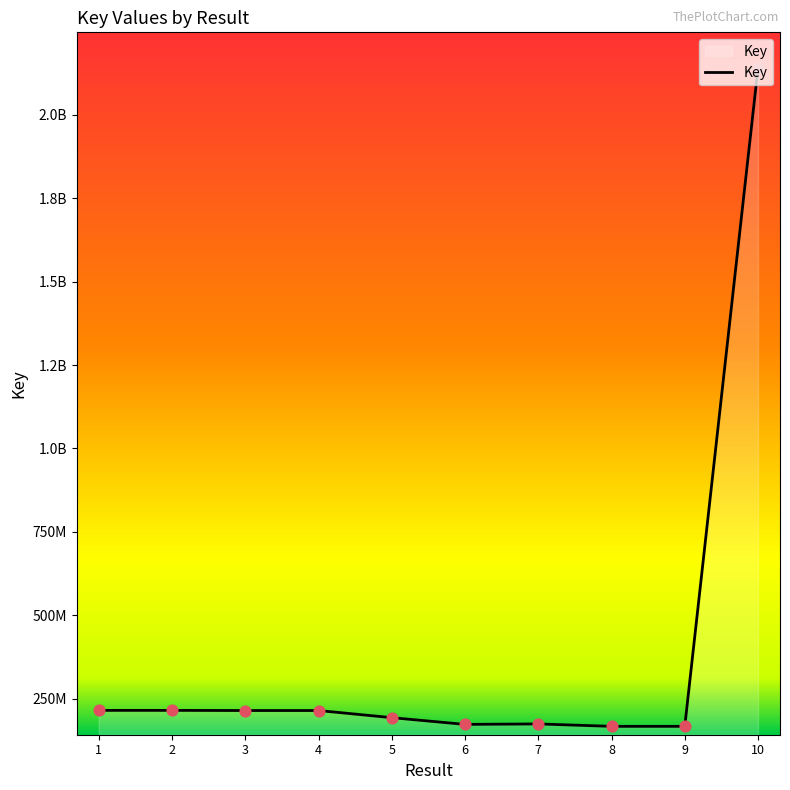

What is the ratio of the value at 10 to the value at 3?

10.0